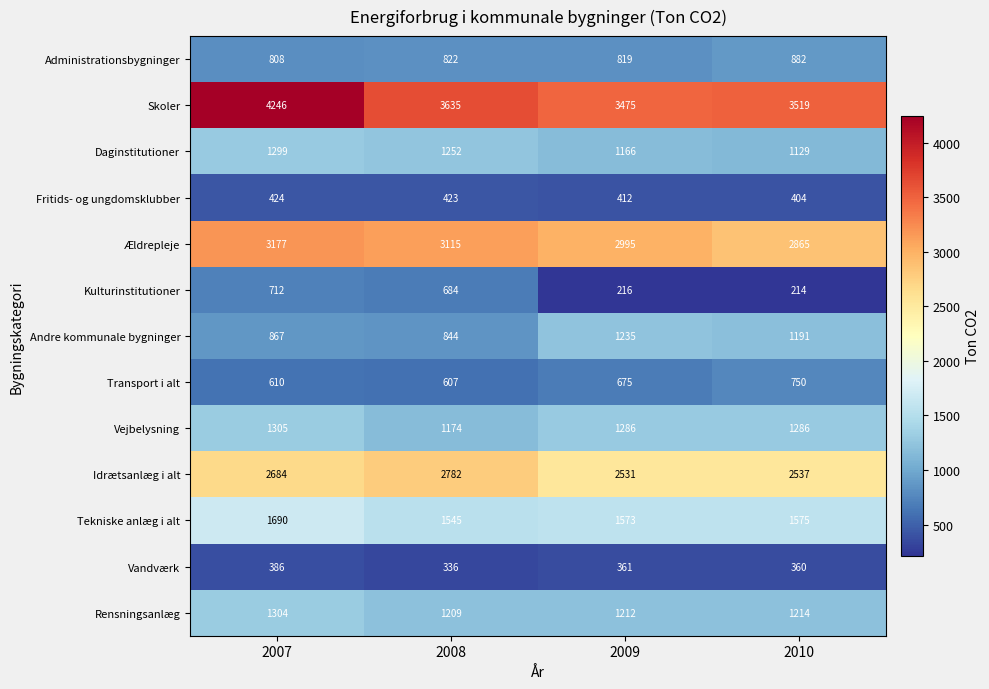

What is the sum of the Kulturinstitutioner values at 2008 and 2007?

1396